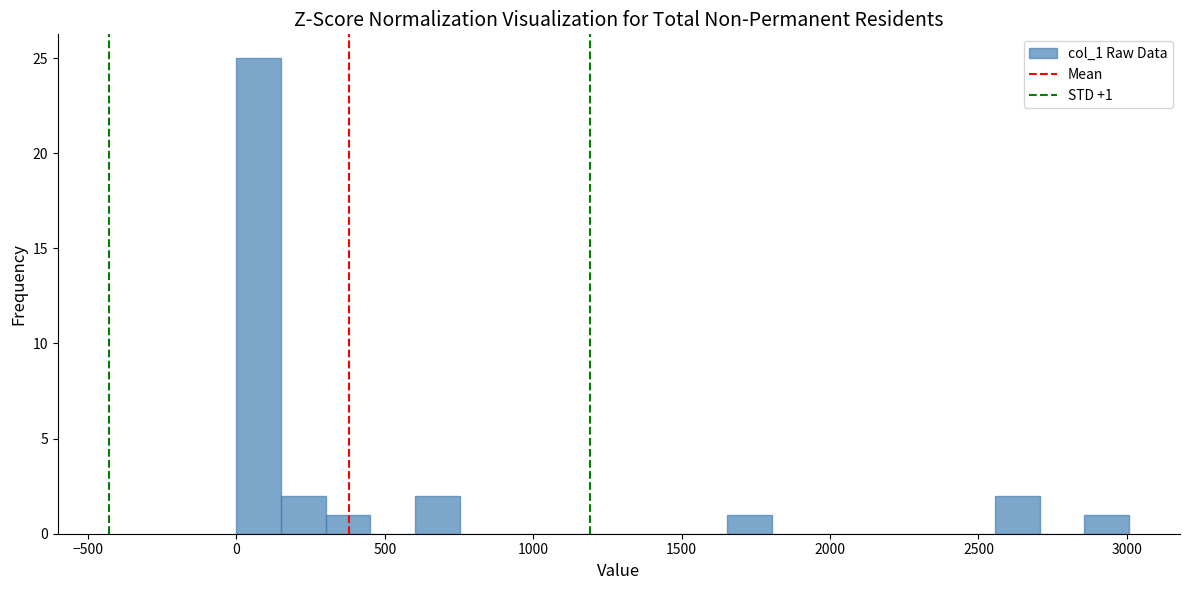

Around what value on the x-axis is the tallest bar? Give the approximate position of its centre, as read against the axis.

100